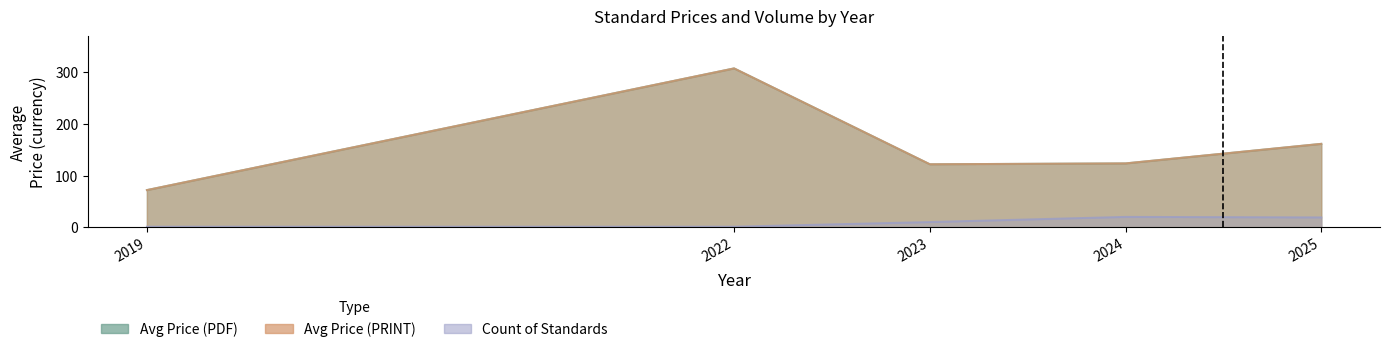

At which category does Avg Price (PDF) reach its first local peak?

2022